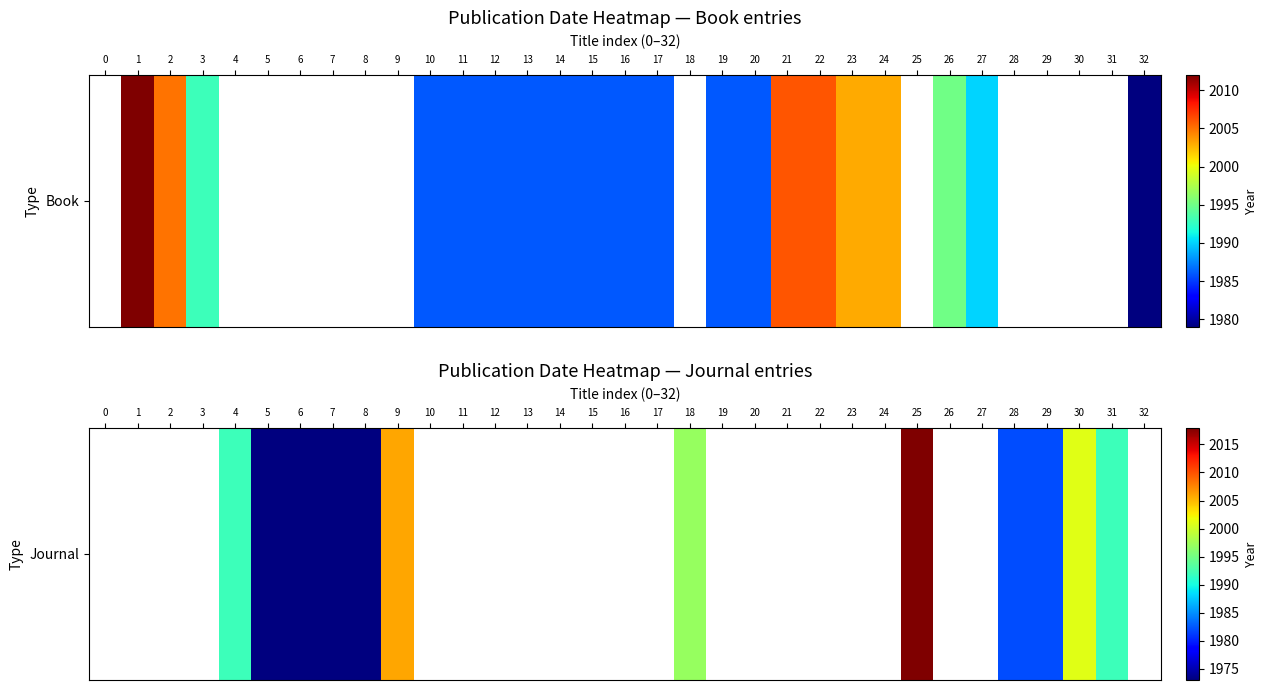

What is the smallest value displayed?

1973.0